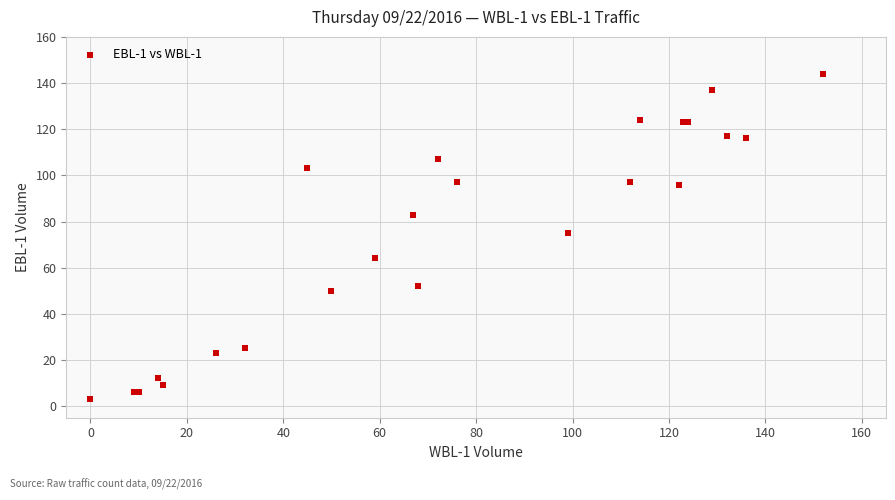

What Y value in the scatter plot is closest to 73?

75